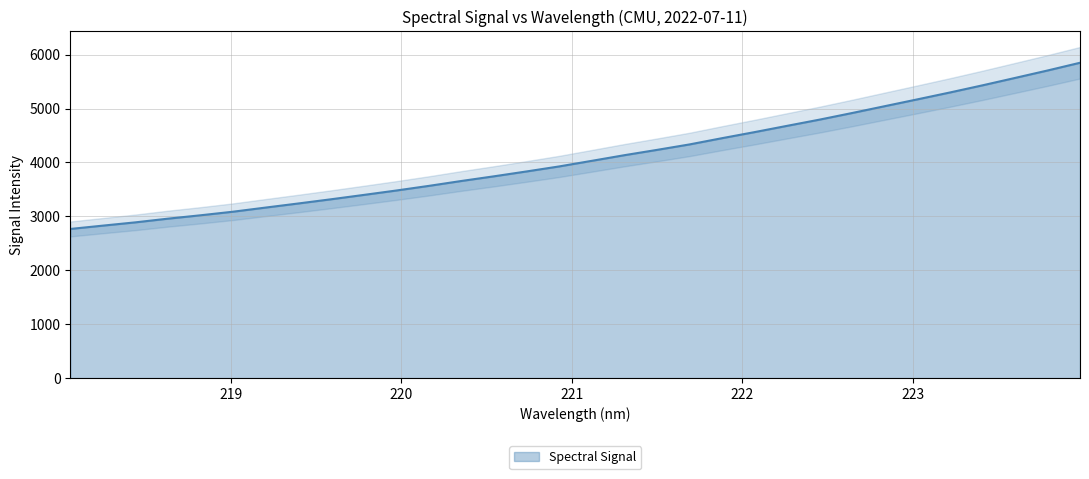

What is the average value?

4096.0